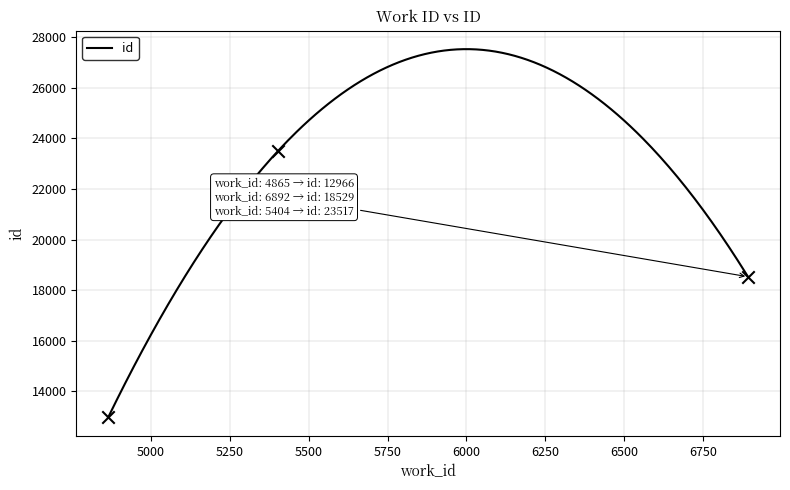

What is the ratio of the value at 6892 to the value at 5404?

0.8